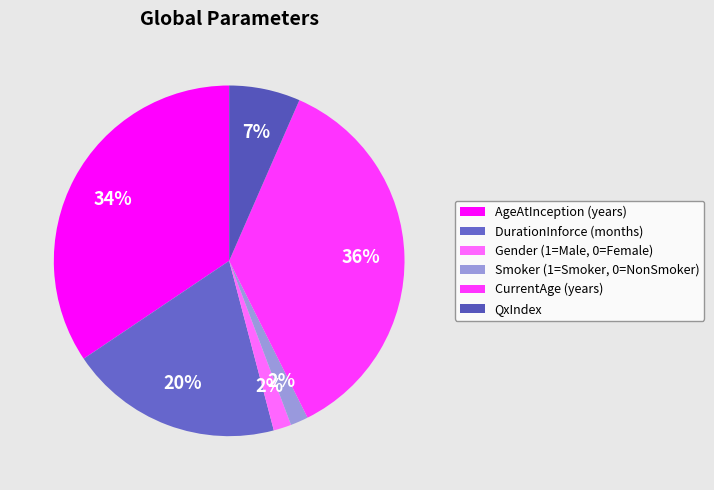

To the nearest percent, what is the combined percentage of Gender (1=Male, 0=Female) and Smoker (1=Smoker, 0=NonSmoker)?

3%